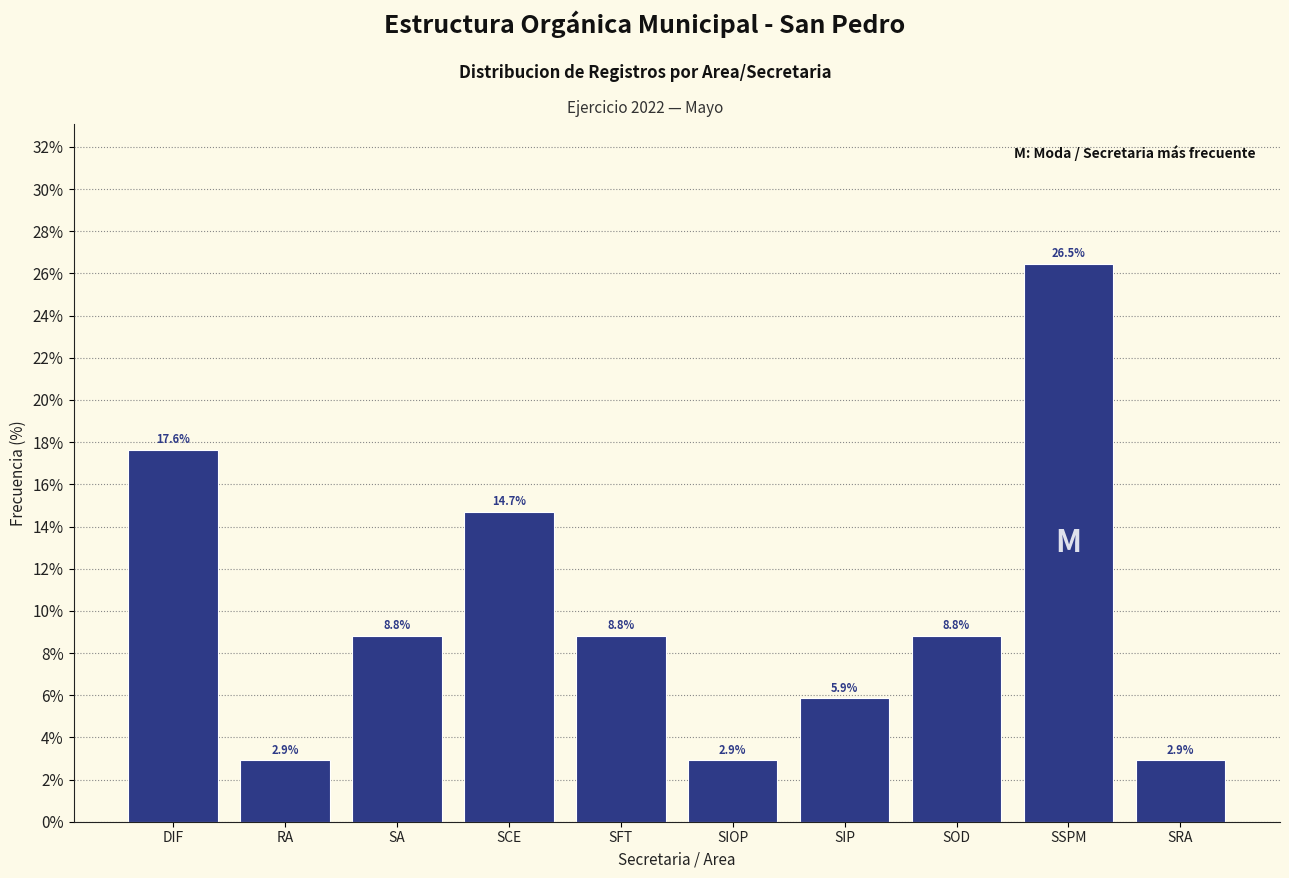

Reading left to right, list all the values displayed in this chart.

17.6	2.9	8.8	14.7	8.8	2.9	5.9	8.8	26.5	2.9